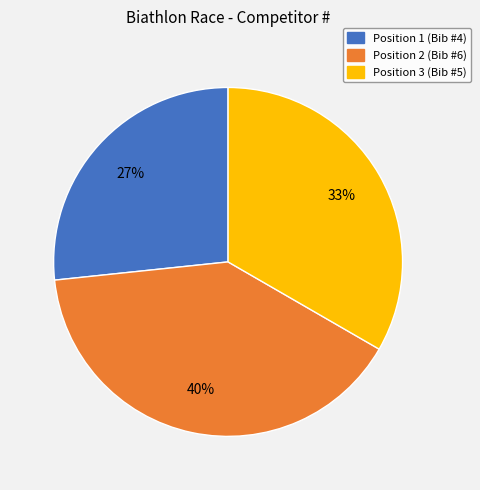

To the nearest percent, what is the average slice percentage?

33%